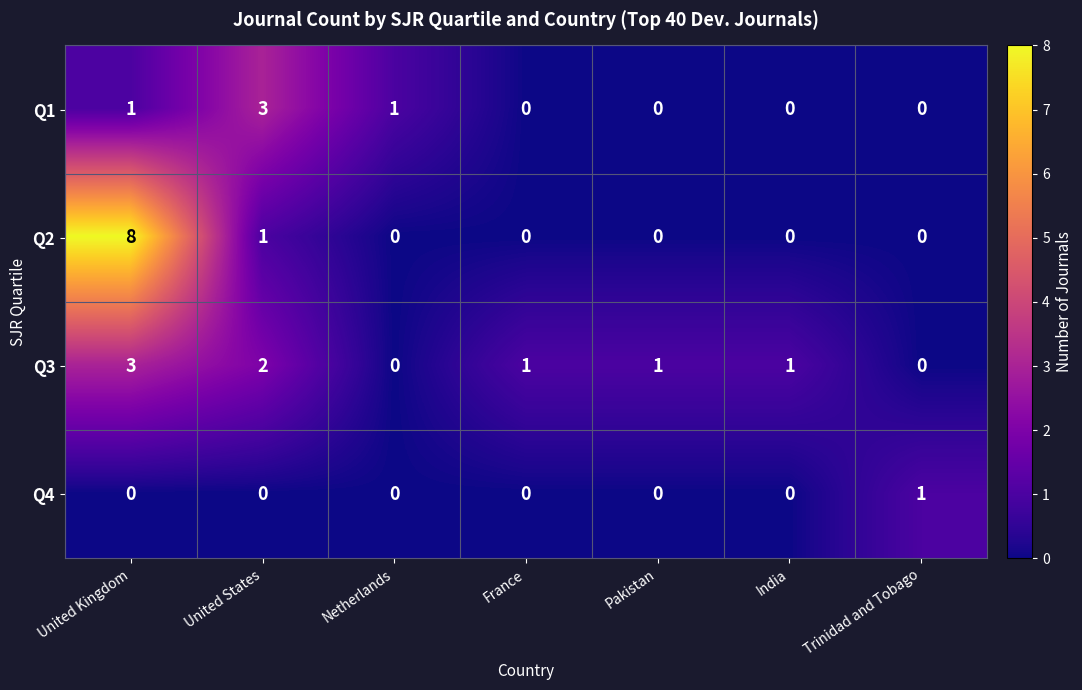

Reading right to left, list all the values displayed in this chart.

Q1: Trinidad and Tobago=0	India=0	Pakistan=0	France=0	Netherlands=1	United States=3	United Kingdom=1
Q2: Trinidad and Tobago=0	India=0	Pakistan=0	France=0	Netherlands=0	United States=1	United Kingdom=8
Q3: Trinidad and Tobago=0	India=1	Pakistan=1	France=1	Netherlands=0	United States=2	United Kingdom=3
Q4: Trinidad and Tobago=1	India=0	Pakistan=0	France=0	Netherlands=0	United States=0	United Kingdom=0